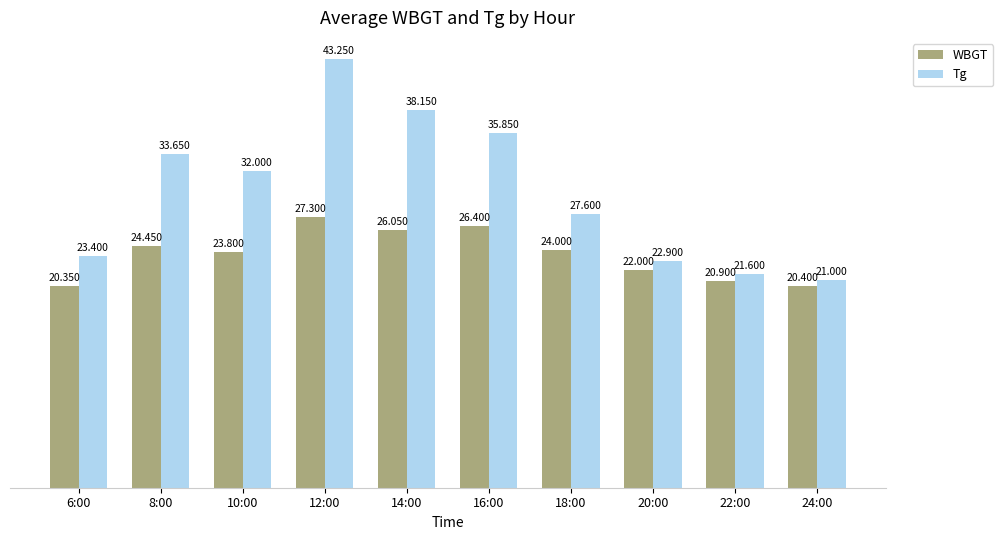

What is the label of the 10th bar from the right?

6:00